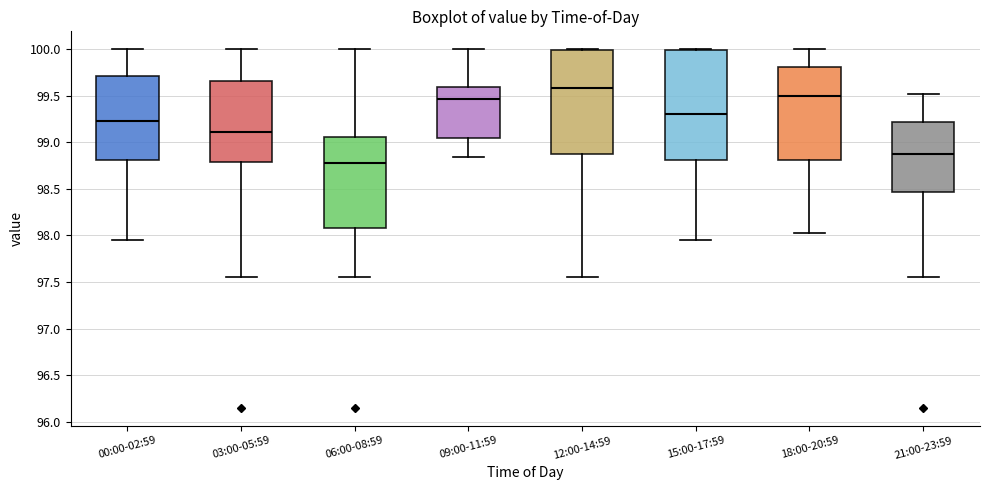

Reading left to right, transcribe this box plot: for each box, give where its median line is, the range the box spans, and where its two whiskers end, as read against the y-axis. The values are not printed on the chart, so give them approximately, as read against the axis.

00:00-02:59: median 99.25, box 98.80 to 99.70, whiskers 97.95 to 100.00
03:00-05:59: median 99.10, box 98.80 to 99.65, whiskers 97.55 to 100.00
06:00-08:59: median 98.80, box 98.10 to 99.05, whiskers 97.55 to 100.00
09:00-11:59: median 99.45, box 99.05 to 99.60, whiskers 98.85 to 100.00
12:00-14:59: median 99.60, box 98.85 to 100.00, whiskers 97.55 to 100.00
15:00-17:59: median 99.30, box 98.80 to 100.00, whiskers 97.95 to 100.00
18:00-20:59: median 99.50, box 98.80 to 99.80, whiskers 98.05 to 100.00
21:00-23:59: median 98.85, box 98.45 to 99.20, whiskers 97.55 to 99.50